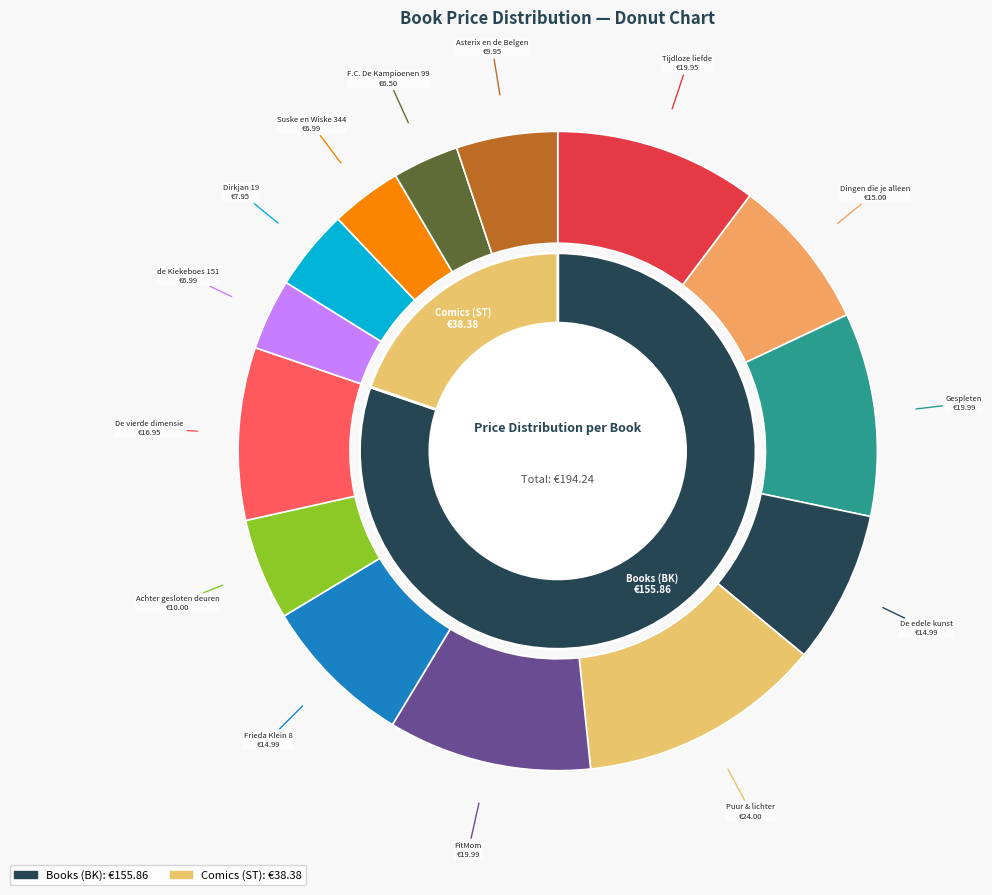

Combined, what portion of the pie is Tijdloze liefde and De vierde dimensie?

19.0%